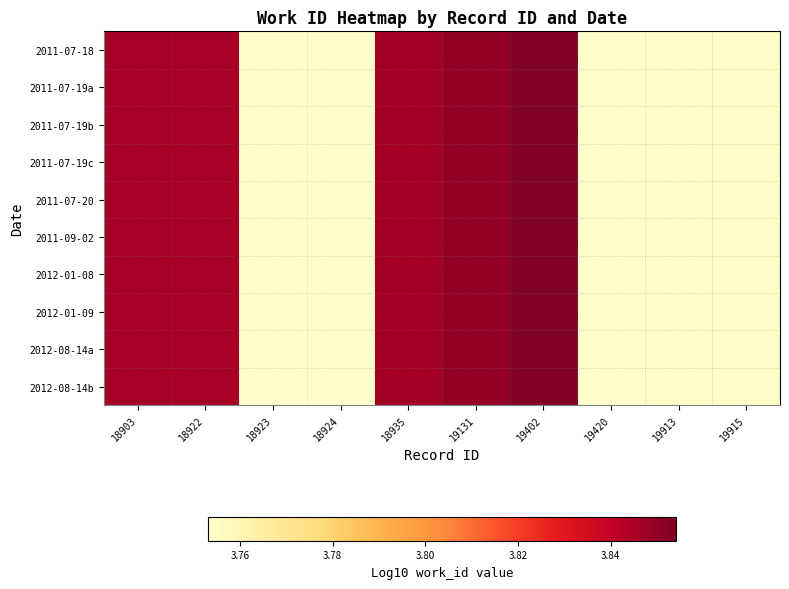

What is the minimum value shown in the chart?

3.8